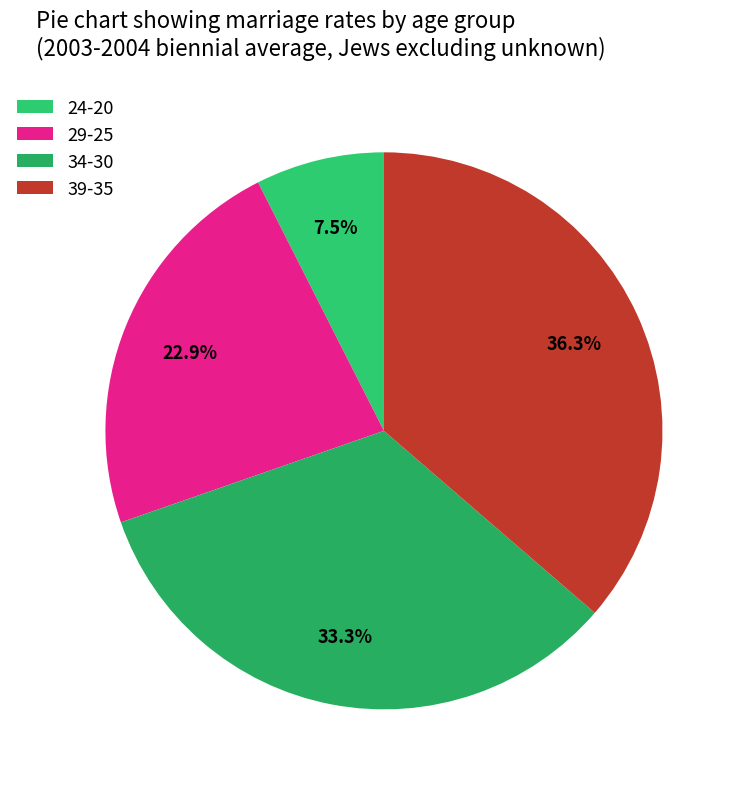

Which slice is the smallest?

24-20